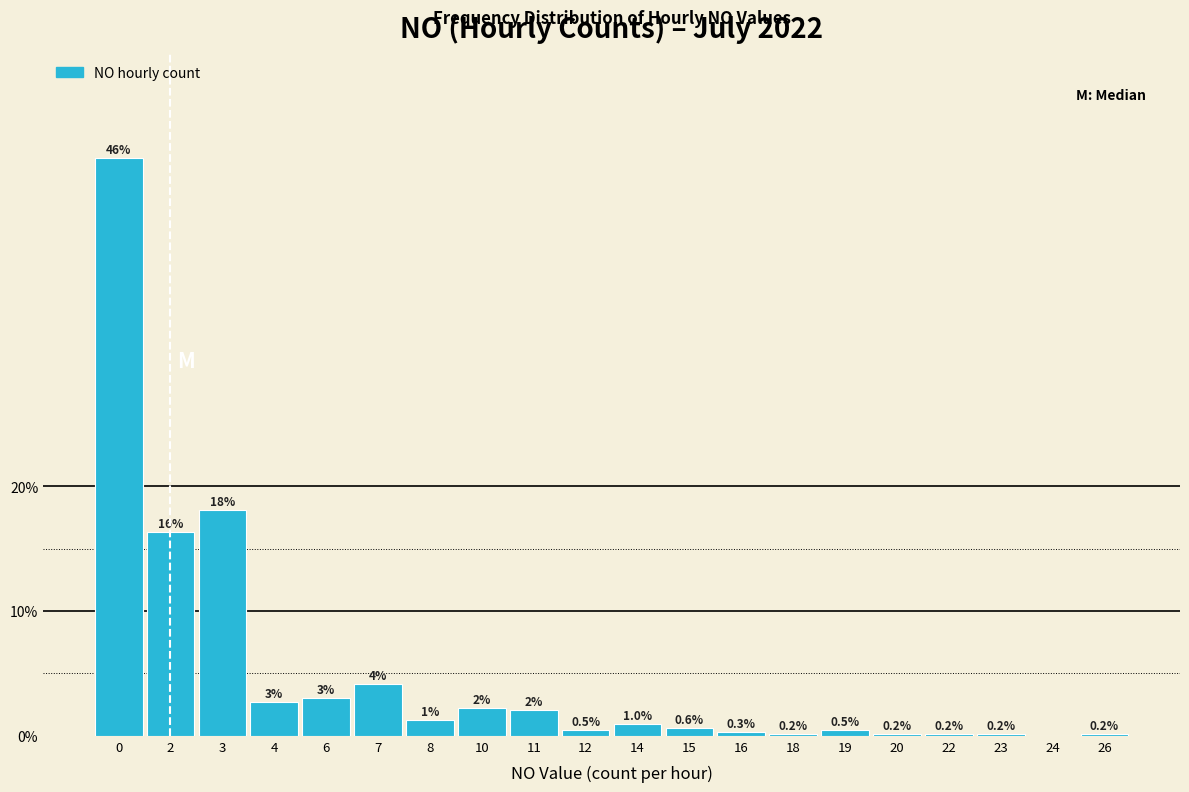

What is the greatest value displayed?

46.3